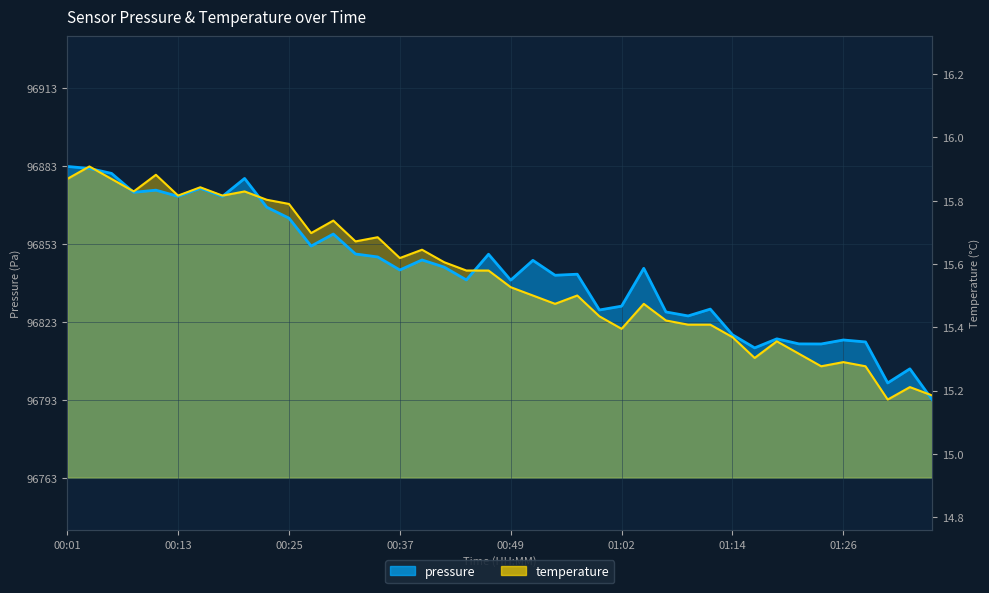

In pressure, how many points are lower than both neighbors (excluding endpoints)?

13